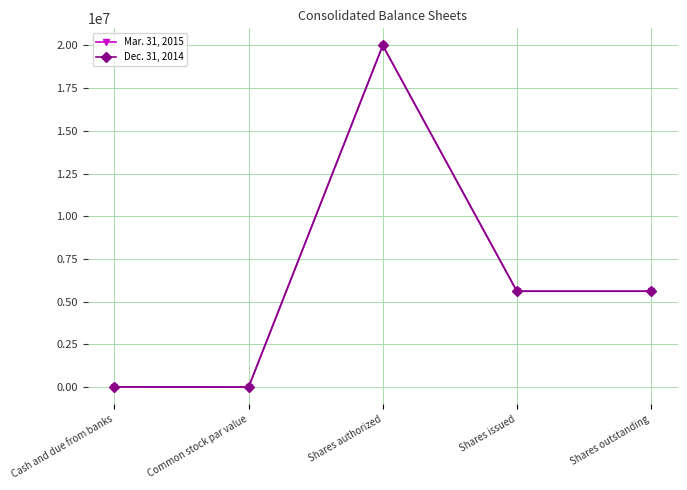

At which label does Dec. 31, 2014 reach its peak?

Shares authorized